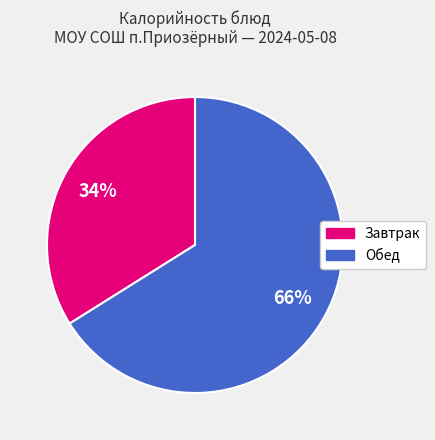

Does any single category account for the majority?

Yes